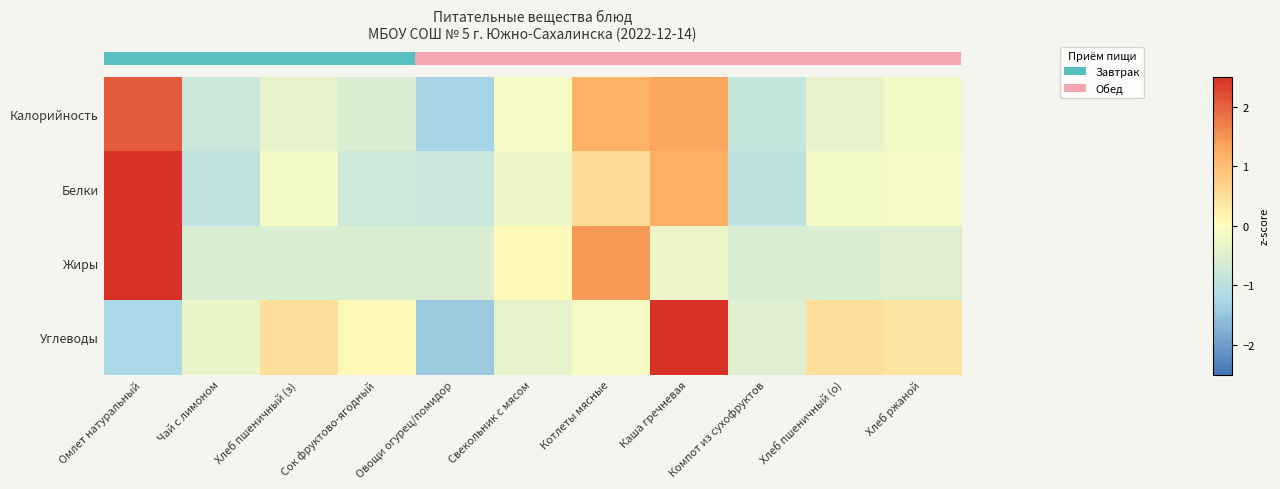

What is the smallest value displayed?

-1.4